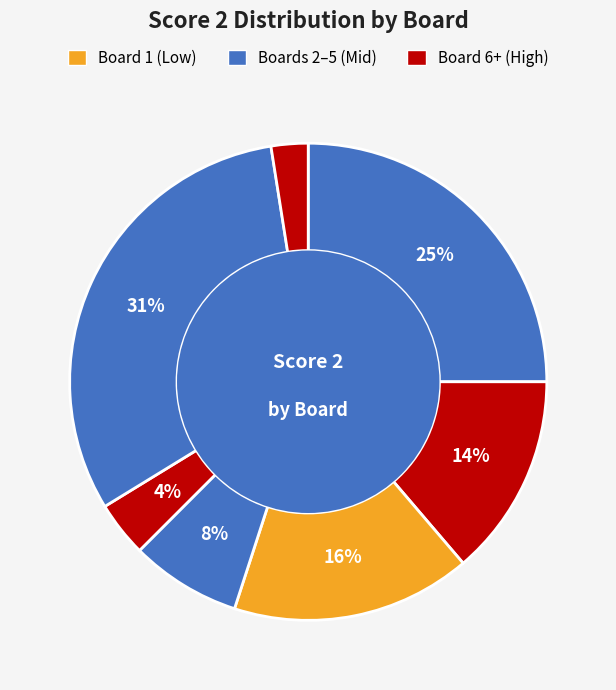

Count the number of slices in the pie.

7